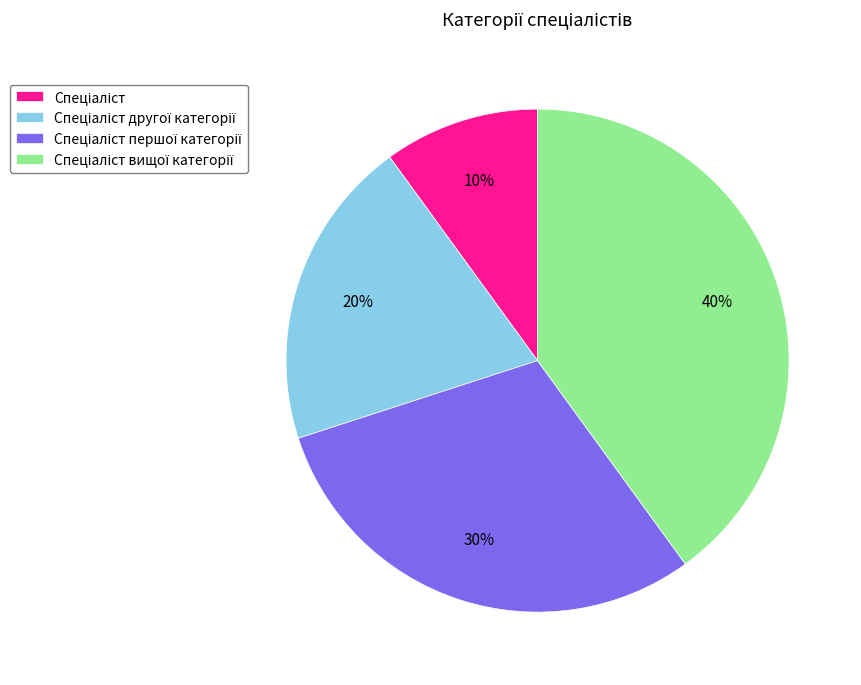

To the nearest percent, what is the average slice percentage?

25%